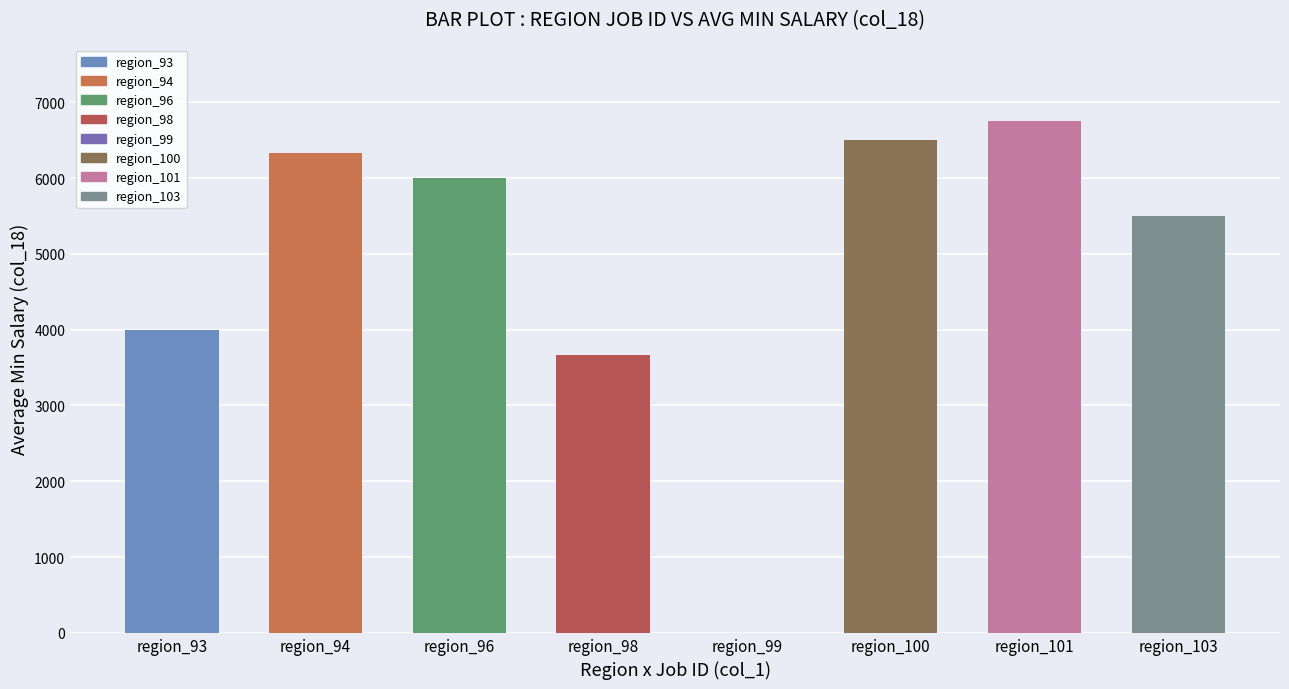

Are the bars horizontal?

No